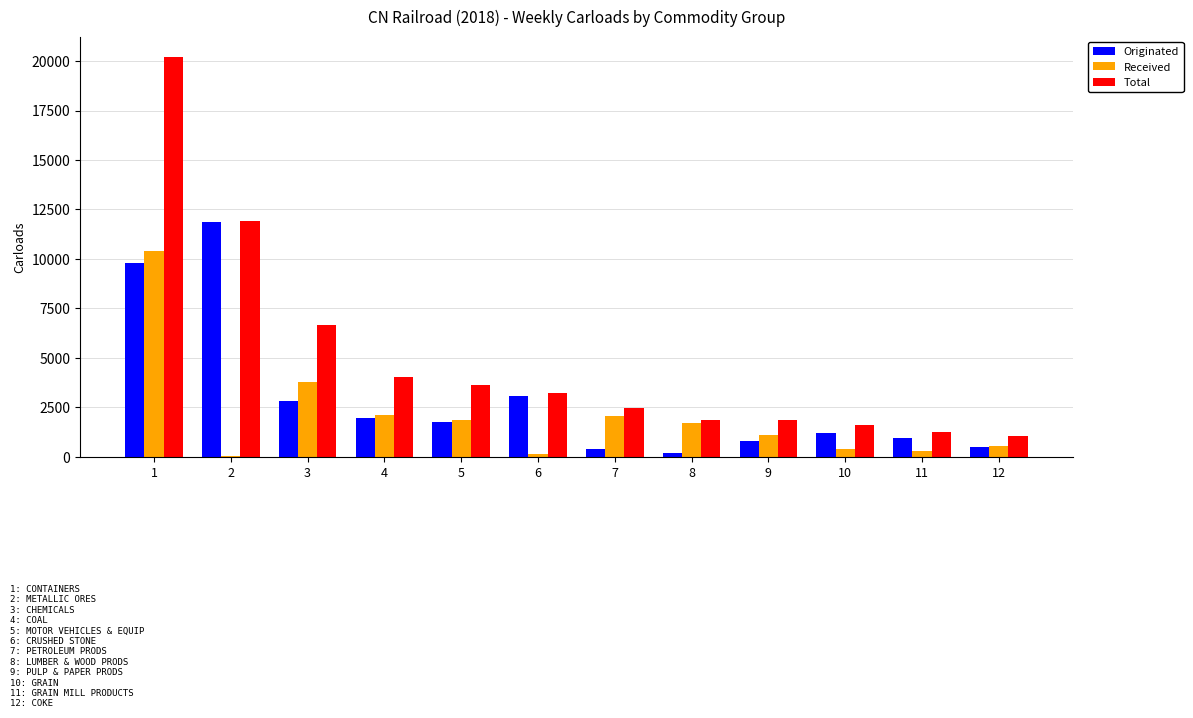

Between 2 and 8, which series saw the biggest shift?

Originated